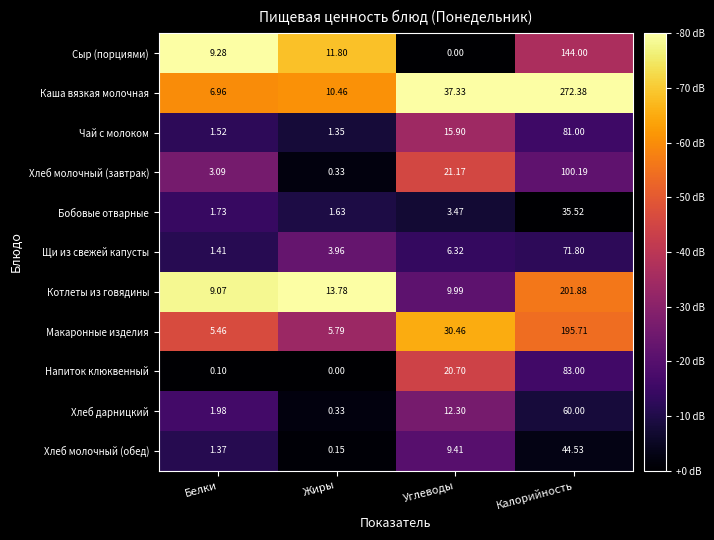

Which series has the largest range (max minus min)?

Каша вязкая молочная